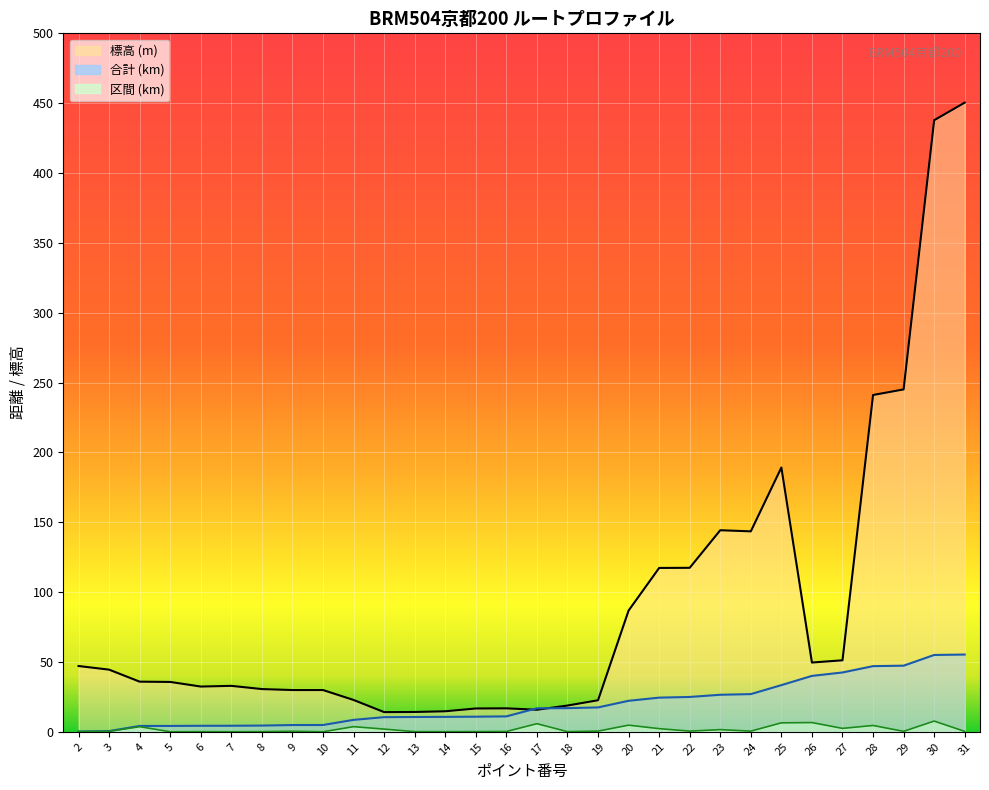

What is the total value across all series at 31?

506.0